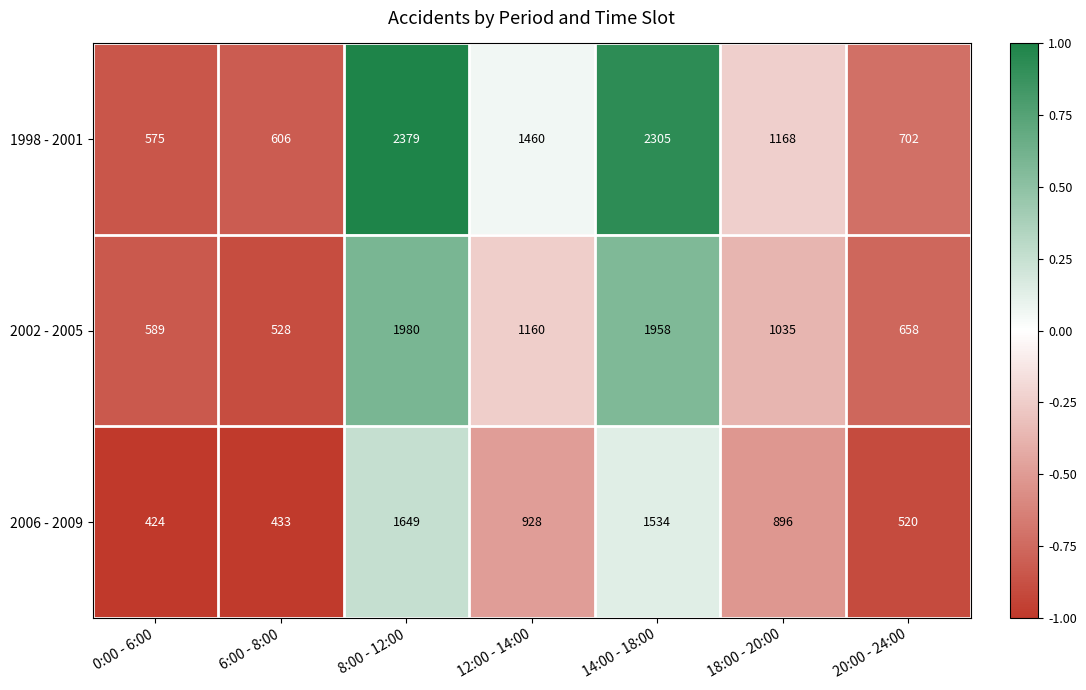

What is the sum of all 2002 - 2005 values?

7908